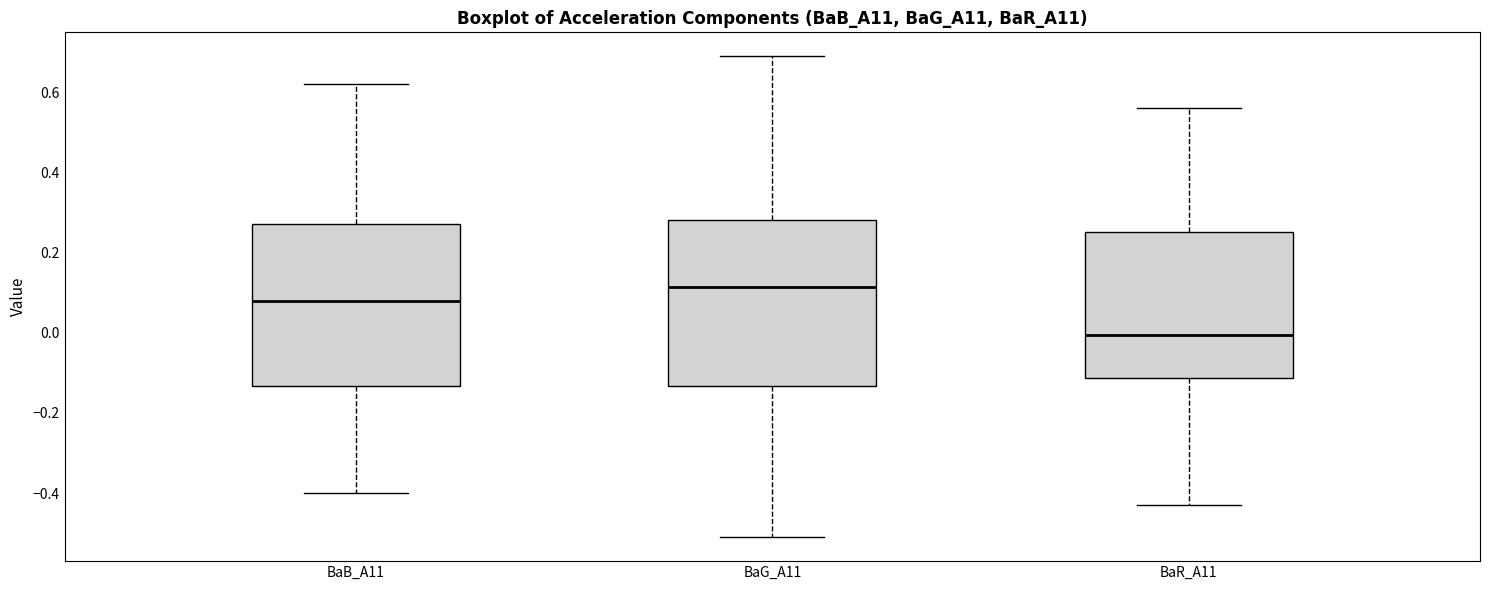

Reading left to right, read every box against the y-axis: the position of its median line, the range the box covers, and the ends of its whiskers. The values are not printed on the chart, so give them approximately, as read against the axis.

BaB_A11: median 0.08, box -0.14 to 0.28, whiskers -0.40 to 0.62
BaG_A11: median 0.12, box -0.14 to 0.28, whiskers -0.50 to 0.70
BaR_A11: median 0.00, box -0.12 to 0.26, whiskers -0.42 to 0.56